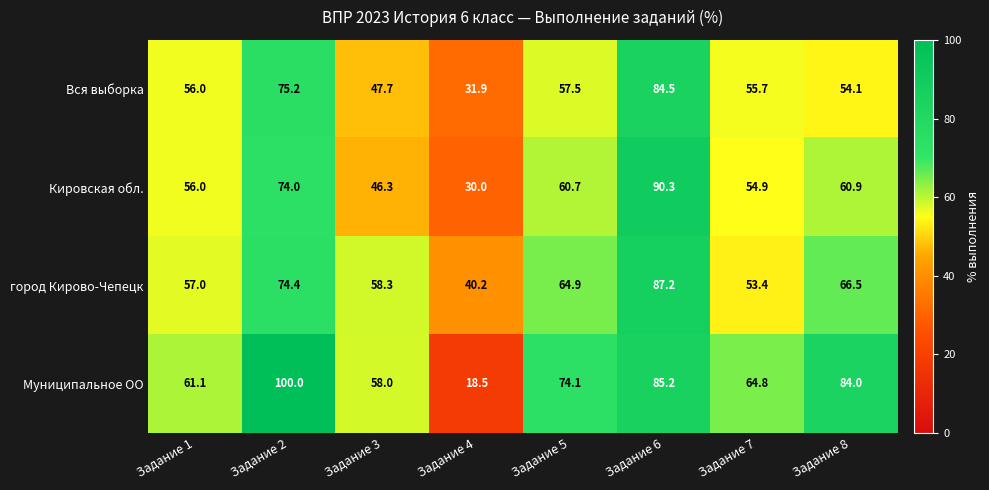

Is it true that Кировская обл. equals 28.6 at Задание 5?

False